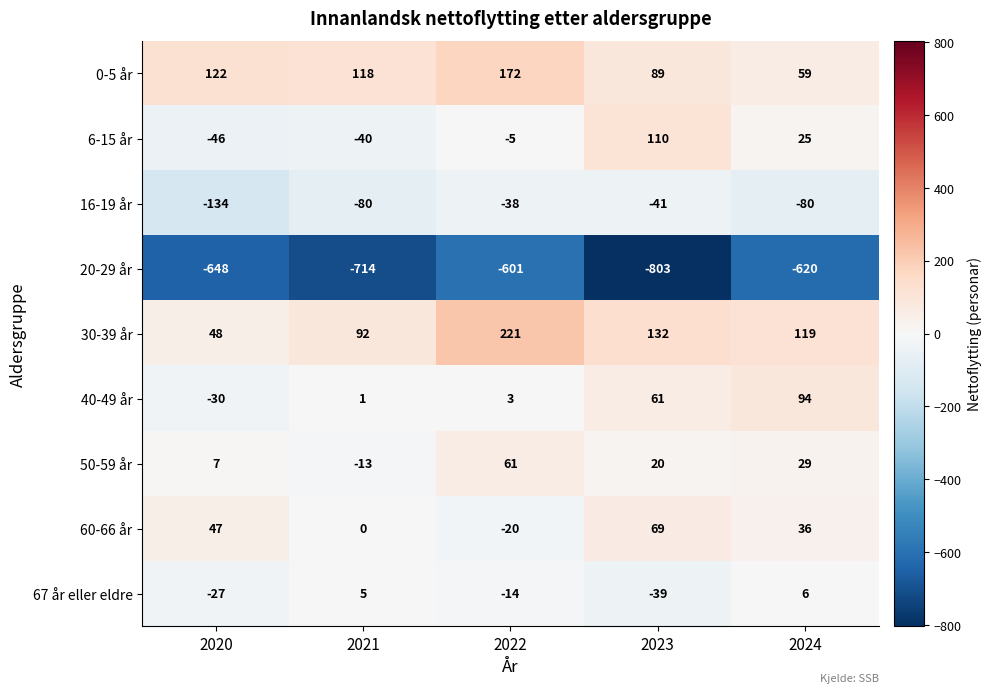

Rank the series by their maximum value, from lowest to highest.

20-29 år, 16-19 år, 67 år eller eldre, 50-59 år, 60-66 år, 40-49 år, 6-15 år, 0-5 år, 30-39 år